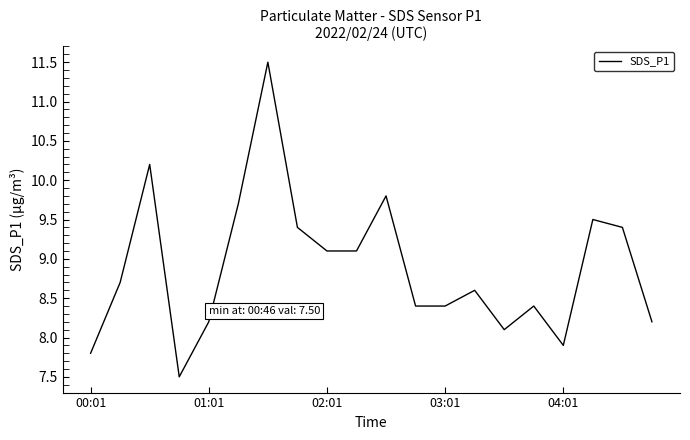

How many interior local peaks (higher than both neighbors) does the data have?

6